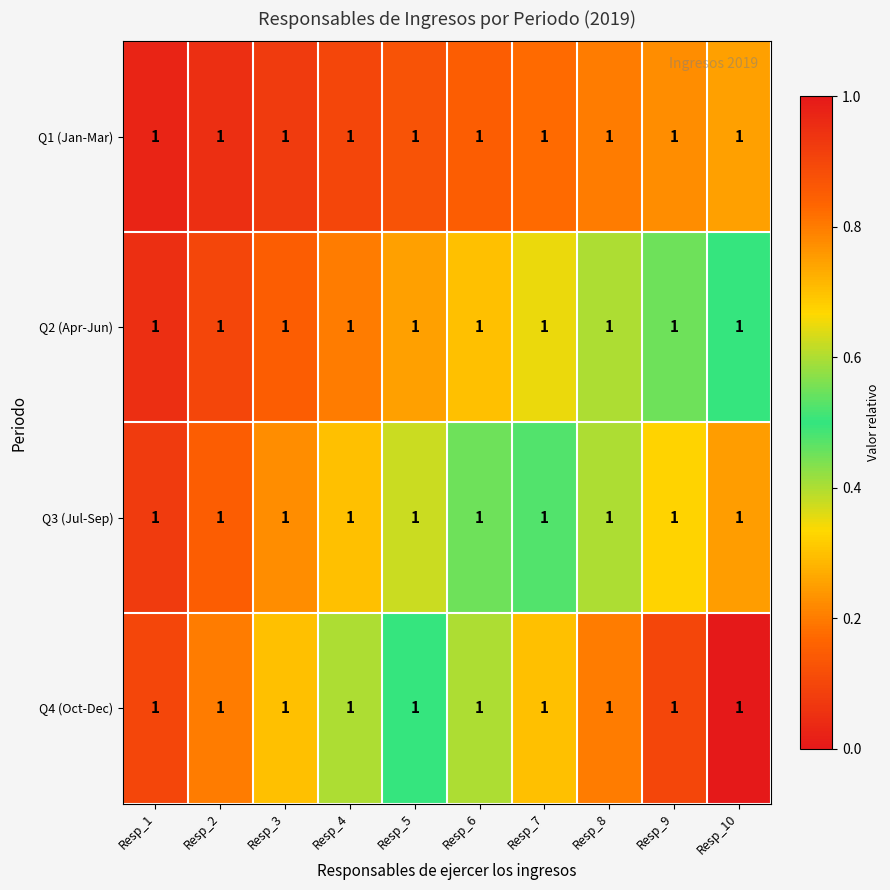

How many Q1 (Jan-Mar) values are between 0 and 1?

10